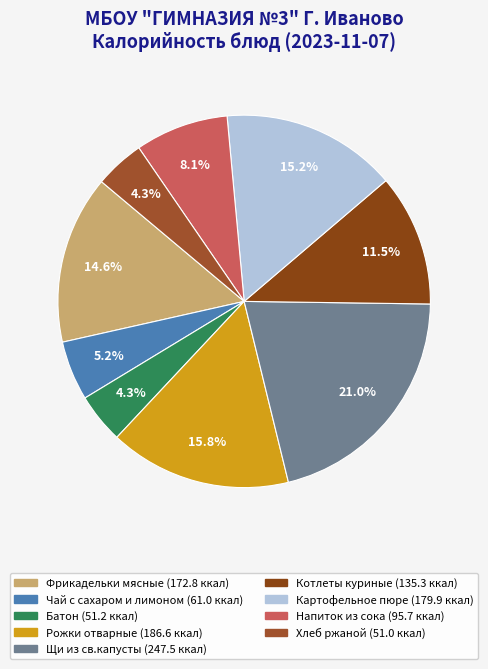

Rank the categories by value from highest to lowest.

Щи из св.капусты, Рожки отварные, Картофельное пюре, Фрикадельки мясные, Котлеты куриные, Напиток из сока, Чай с сахаром и лимоном, Батон, Хлеб ржаной